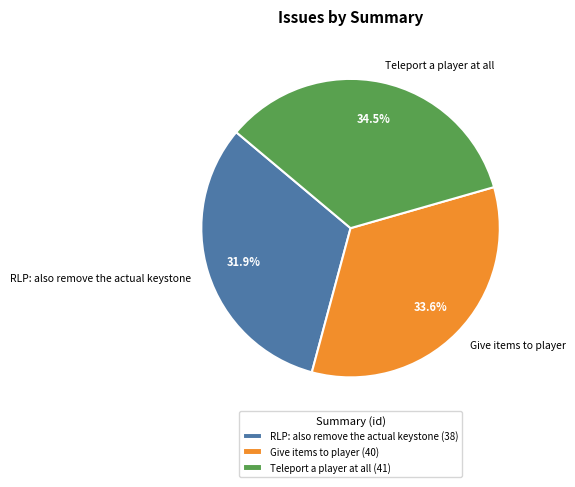

True or false: RLP: also remove the actual keystone accounts for 45% of the total.

False